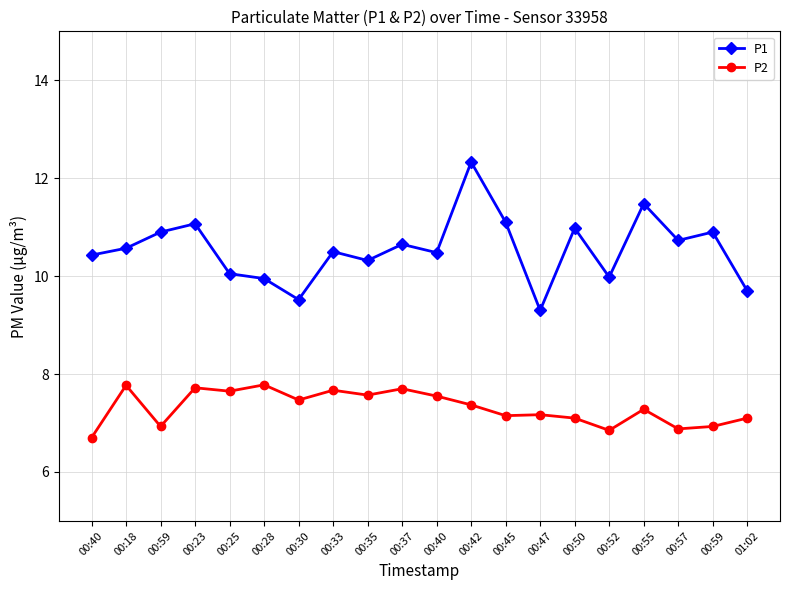

Reading left to right, extract all data points from this chart.

P1: 10.4	10.6	10.9	11.1	10.1	9.9	9.5	10.5	10.3	10.7	10.5	12.3	11.1	9.3	11.0	10.0	11.5	10.7	10.9	9.7
P2: 6.7	7.8	6.9	7.7	7.7	7.8	7.5	7.7	7.6	7.7	7.5	7.4	7.2	7.2	7.1	6.8	7.3	6.9	6.9	7.1